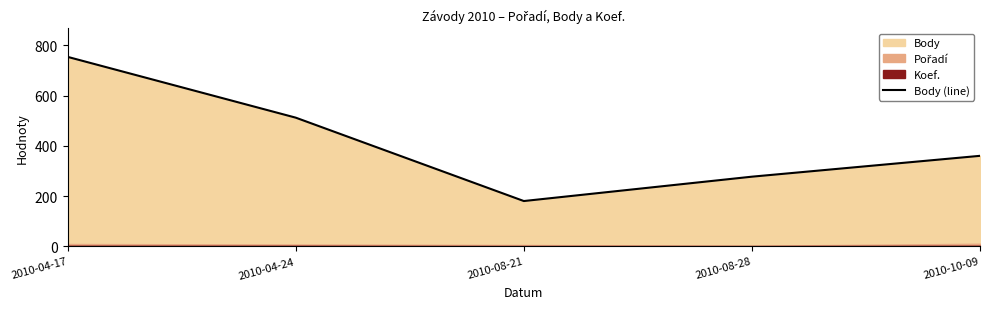

What is the value of the 5th point from the left?

360